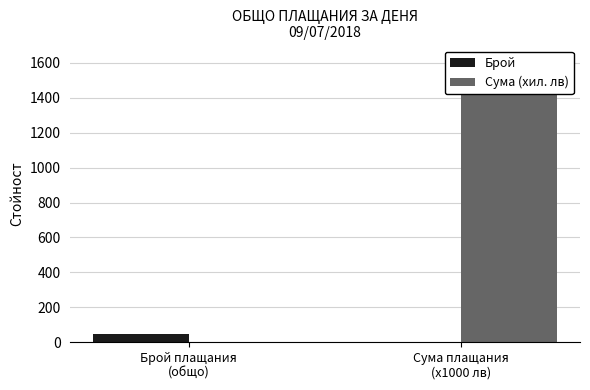

Between Брой плащания
(общо) and Сума плащания
(x1000 лв), which series saw the biggest shift?

Сума (хил. лв)